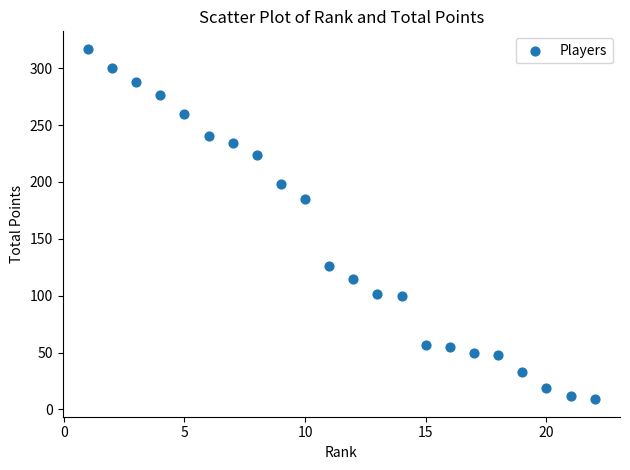

What is the range of Y values (max minus min)?

308.0